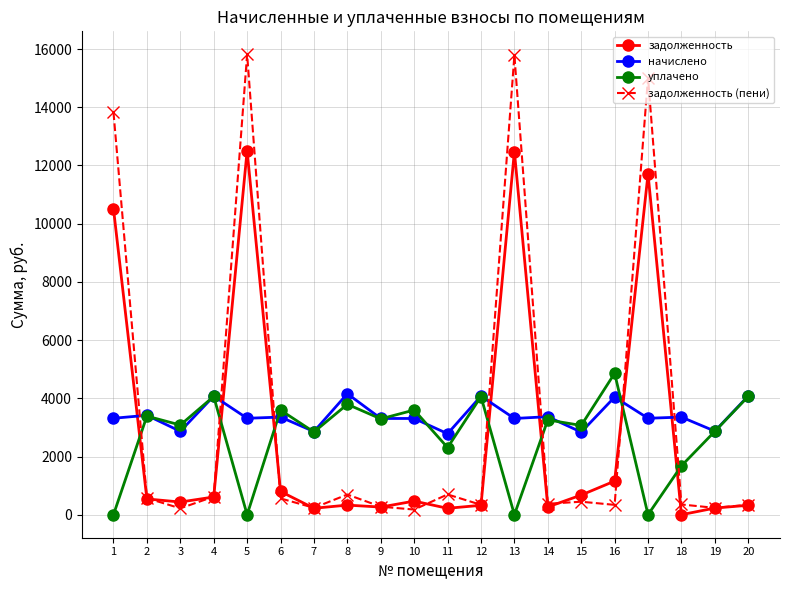

Does the chart display data point markers on the line(s)?

Yes